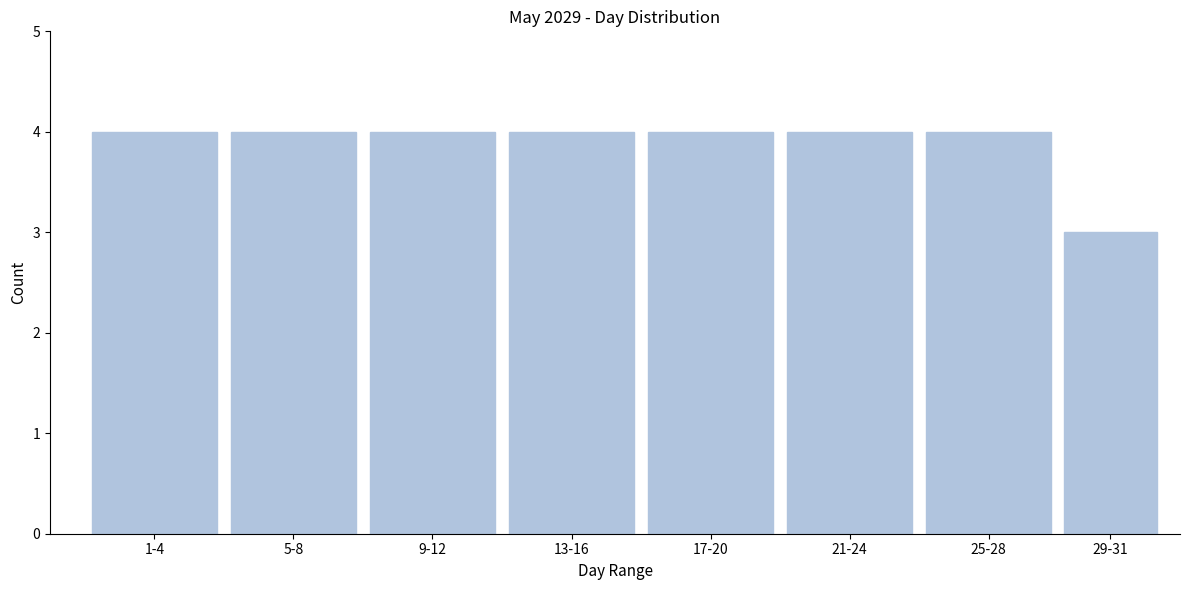

Reading right to left, extract all data points from this chart.

3	4	4	4	4	4	4	4